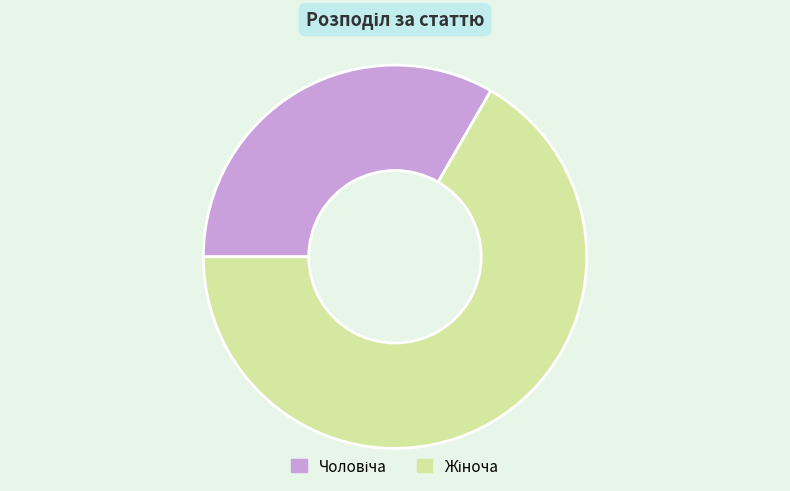

Does any single category account for the majority?

Yes